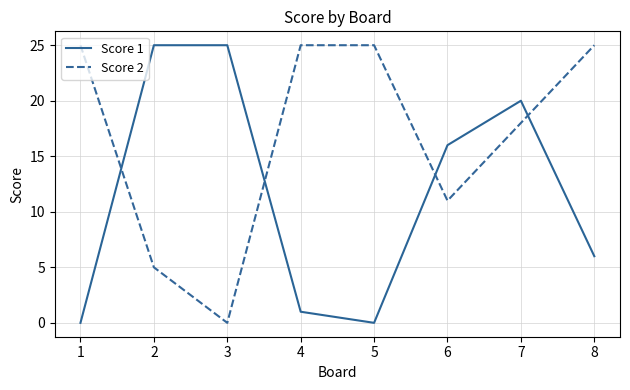

Between 2 and 5, which series saw the biggest shift?

Score 1